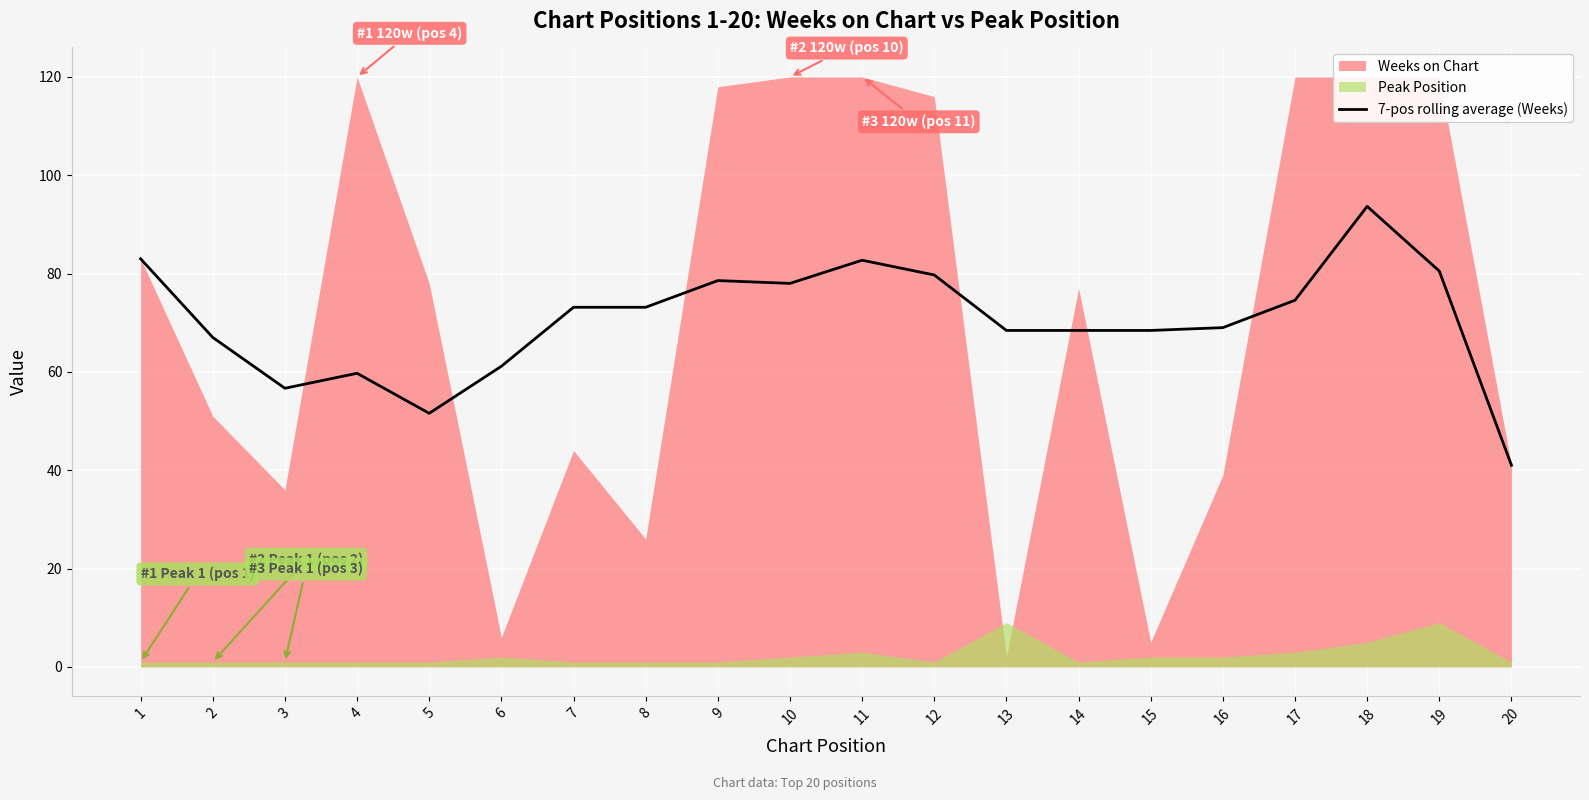

Reading left to right, transcribe all the data shown in this chart.

83.0	67.0	56.7	59.7	51.6	61.1	73.1	73.1	78.6	78.0	82.7	79.7	68.4	68.4	68.4	69.0	74.6	93.7	80.5	41.0